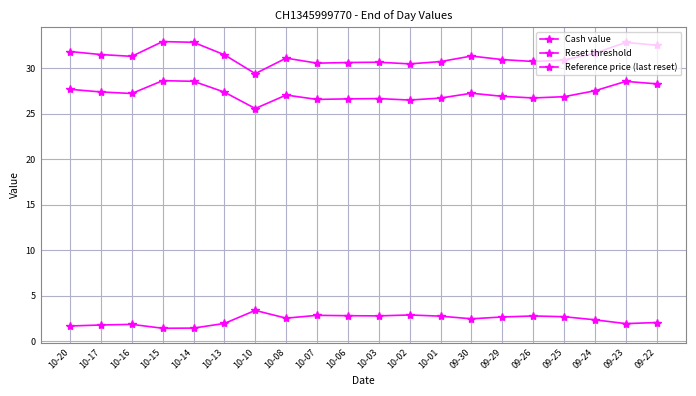

Does the chart have visible grid lines?

Yes